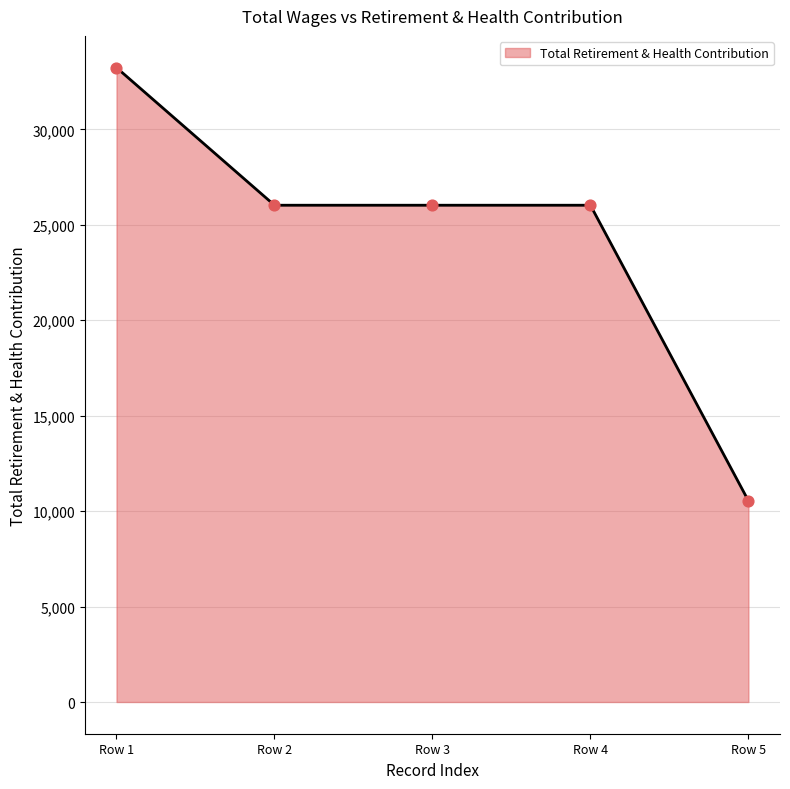

Approximately how many times larger is the value at Row 2 compared to Row 4?

1.0